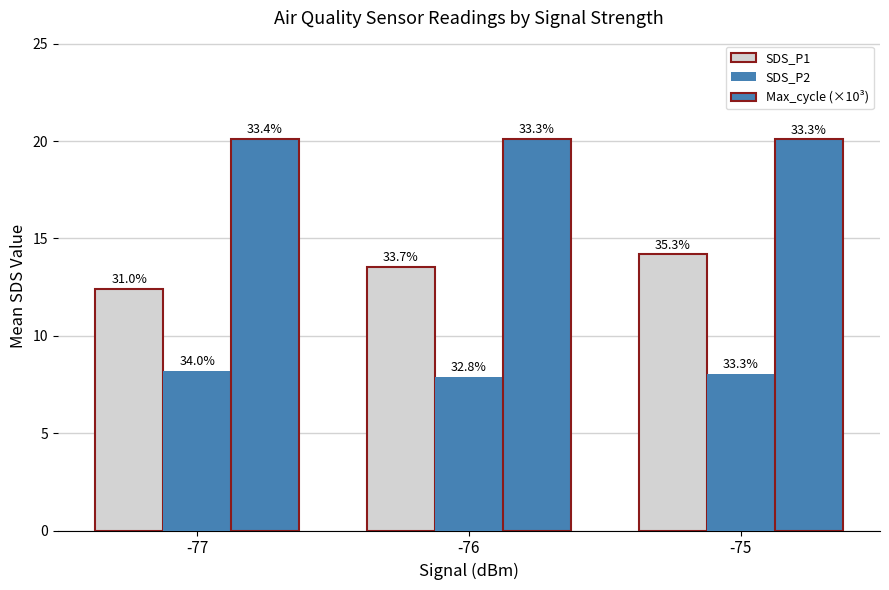

How many SDS_P1 values are between 12 and 14?

2